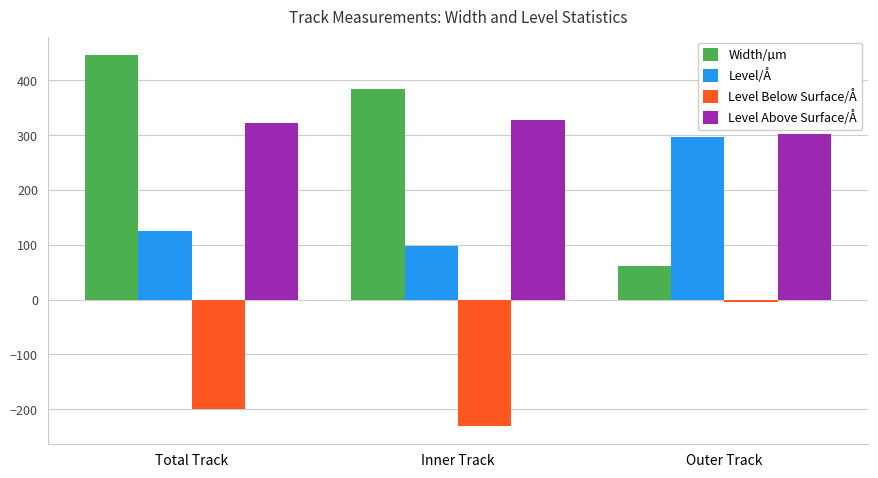

How many distinct data groups are displayed?

4